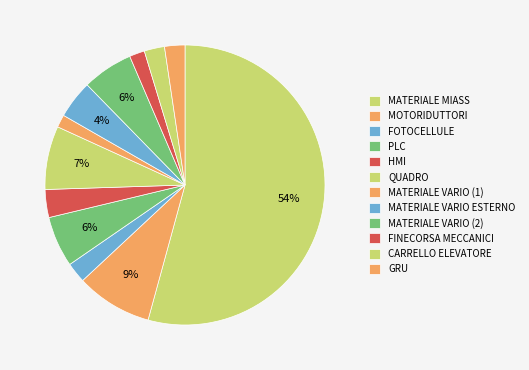

To the nearest percent, what is the average slice percentage?

8%